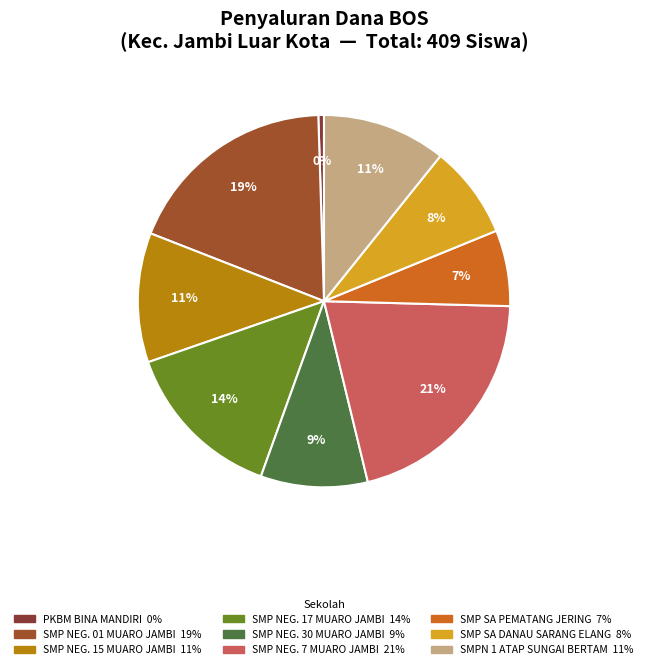

How many slices are in this pie chart?

9